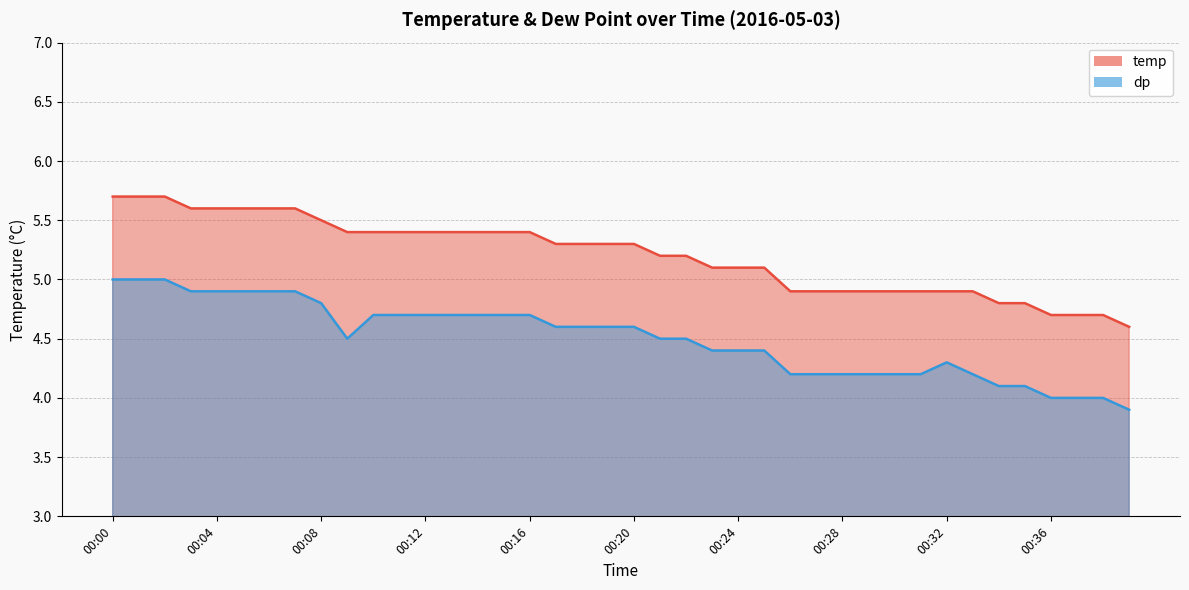

What is the value of the dp point at the 8th from the left?

4.9